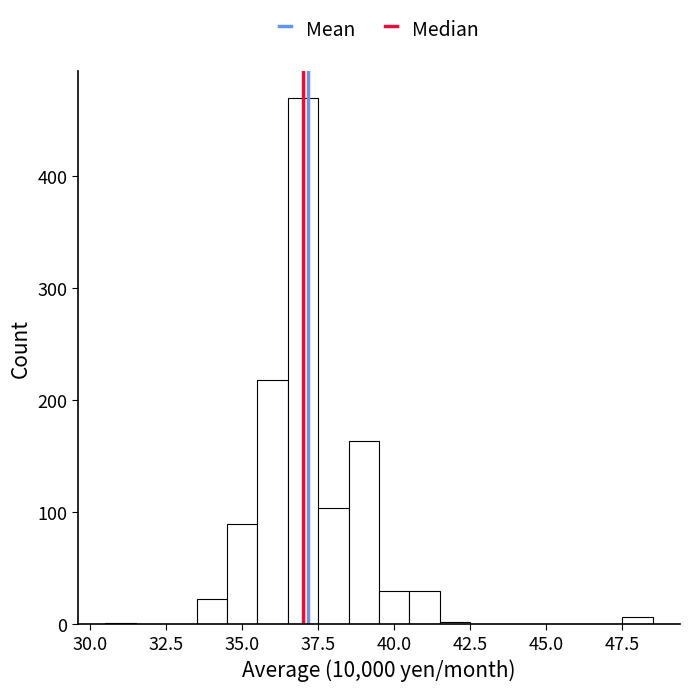

Around what value on the x-axis is the tallest bar? Give the approximate position of its centre, as read against the axis.

37.0